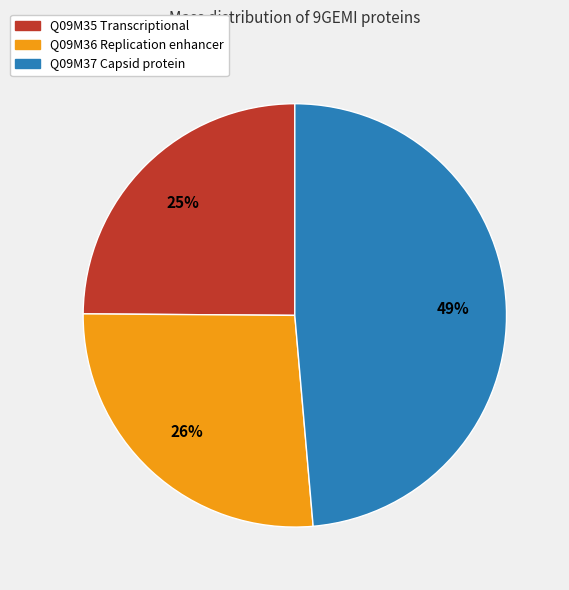

Between Q09M36 Replication enhancer and Q09M35 Transcriptional, which is larger?

Q09M36 Replication enhancer